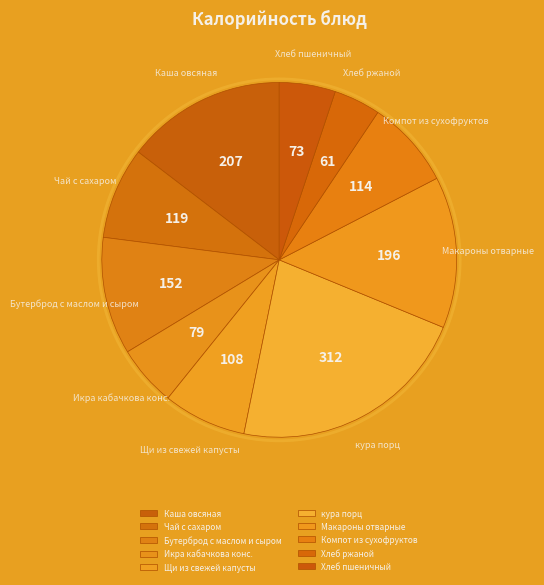

Does Хлеб пшеничный represent more than half of the total?

No